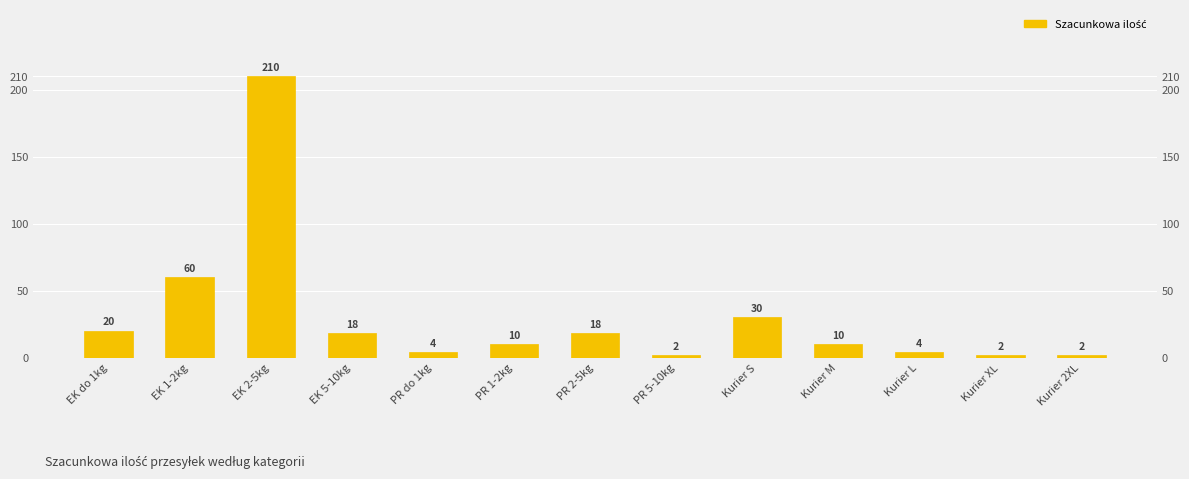

How many values exceed 10?

6